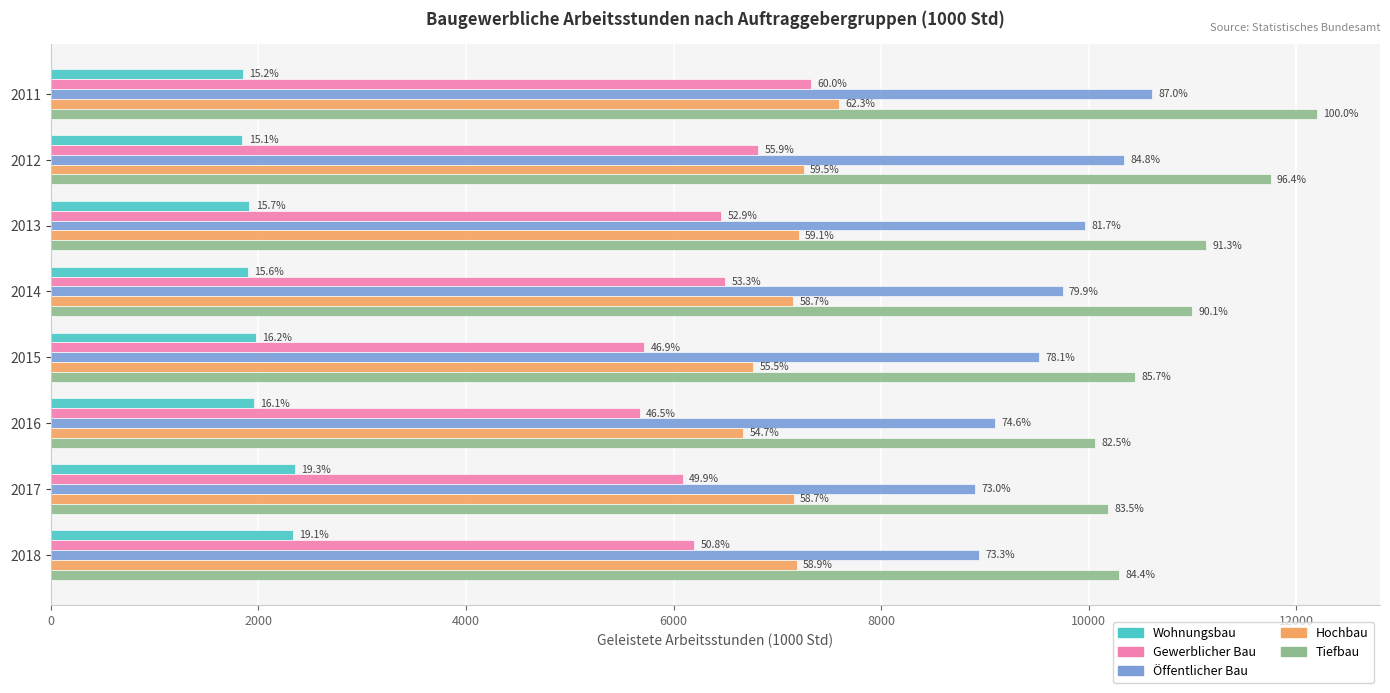

What are all the series names shown in the legend?

Wohnungsbau, Gewerblicher Bau, Öffentlicher Bau, Hochbau, Tiefbau